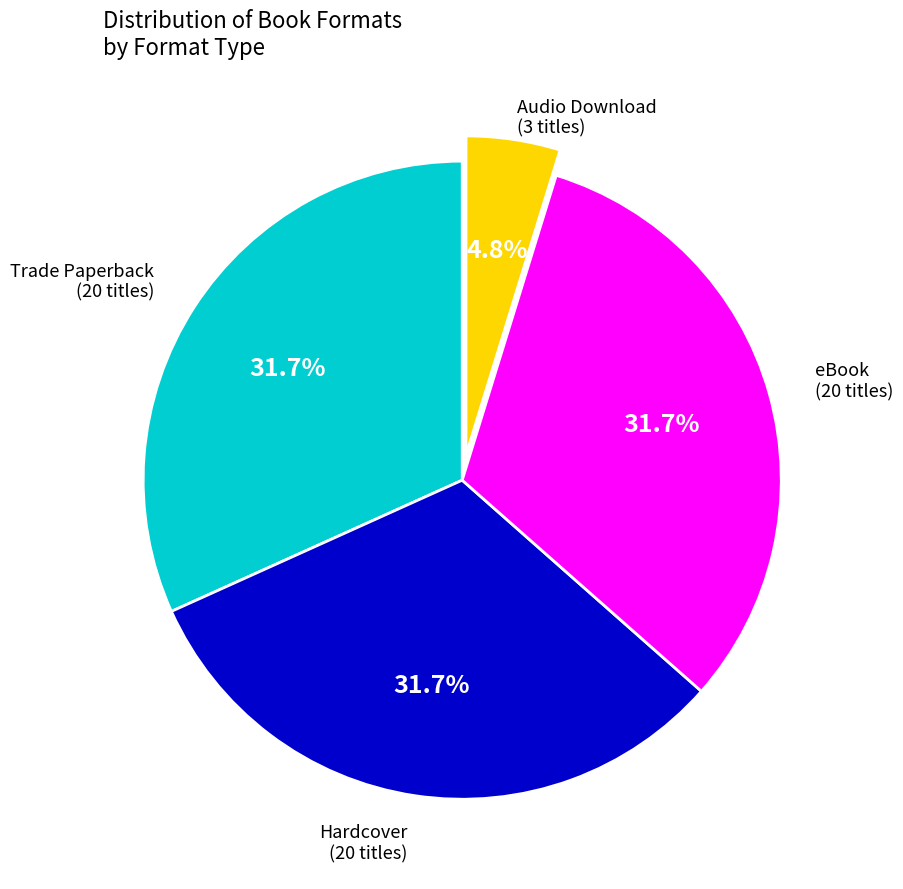

Does any single category account for the majority?

No